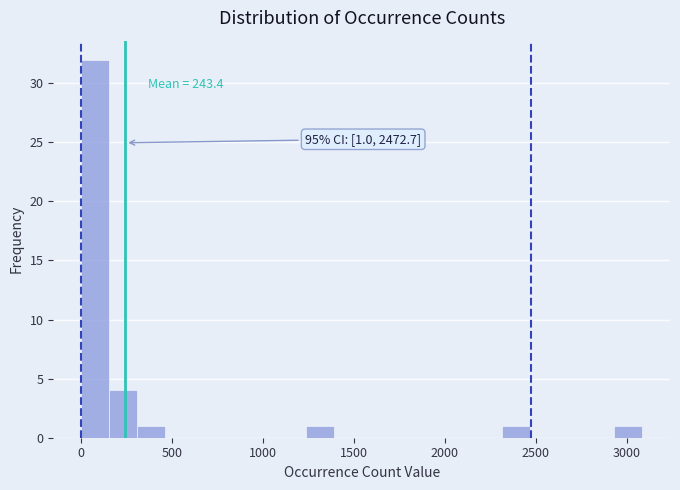

Around what value on the x-axis is the tallest bar? Give the approximate position of its centre, as read against the axis.

100